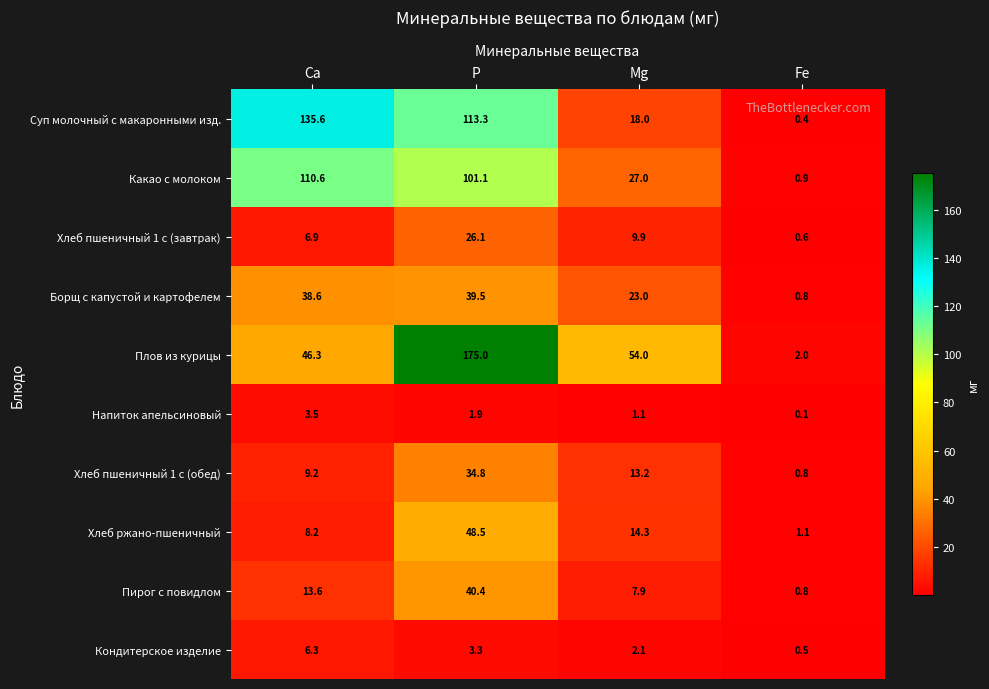

What is the sum of all Хлеб пшеничный 1 с (обед) values?

58.0